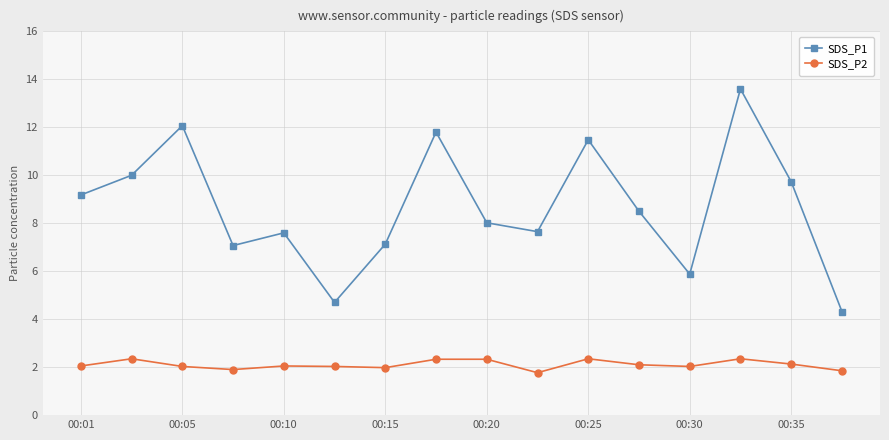

True or false: SDS_P2 and SDS_P1 intersect in this chart.

False